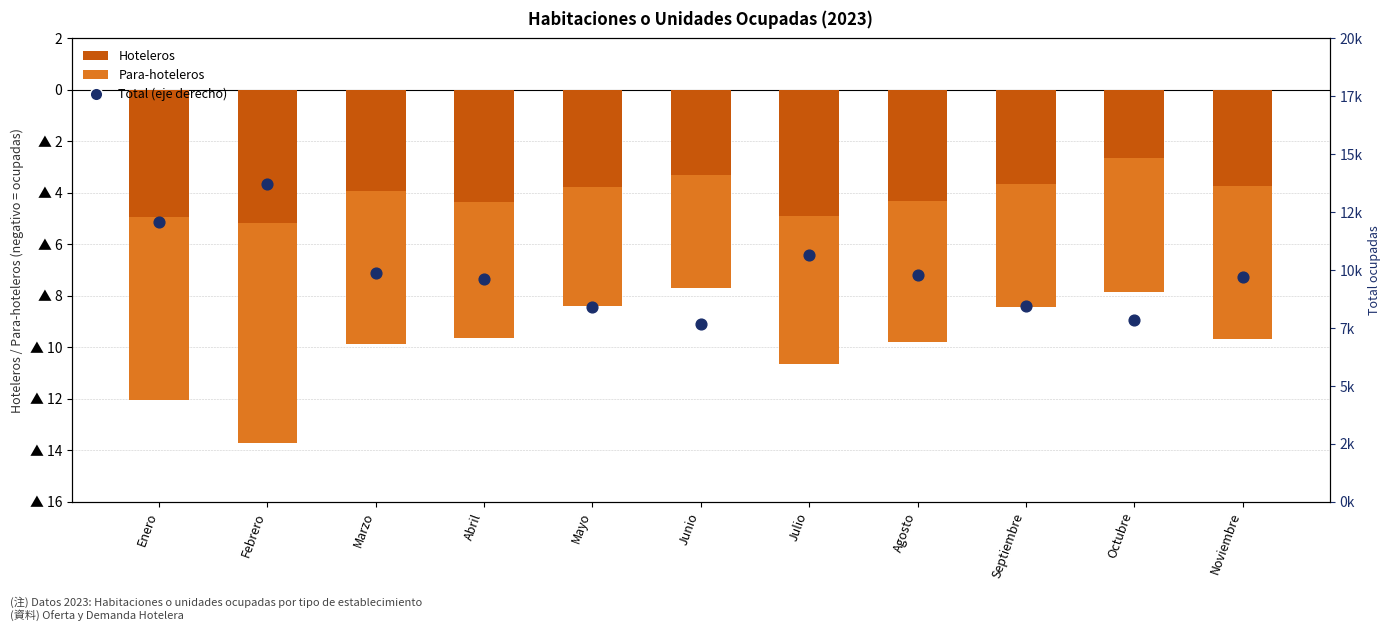

At which category is the sum across all series the highest?

Enero